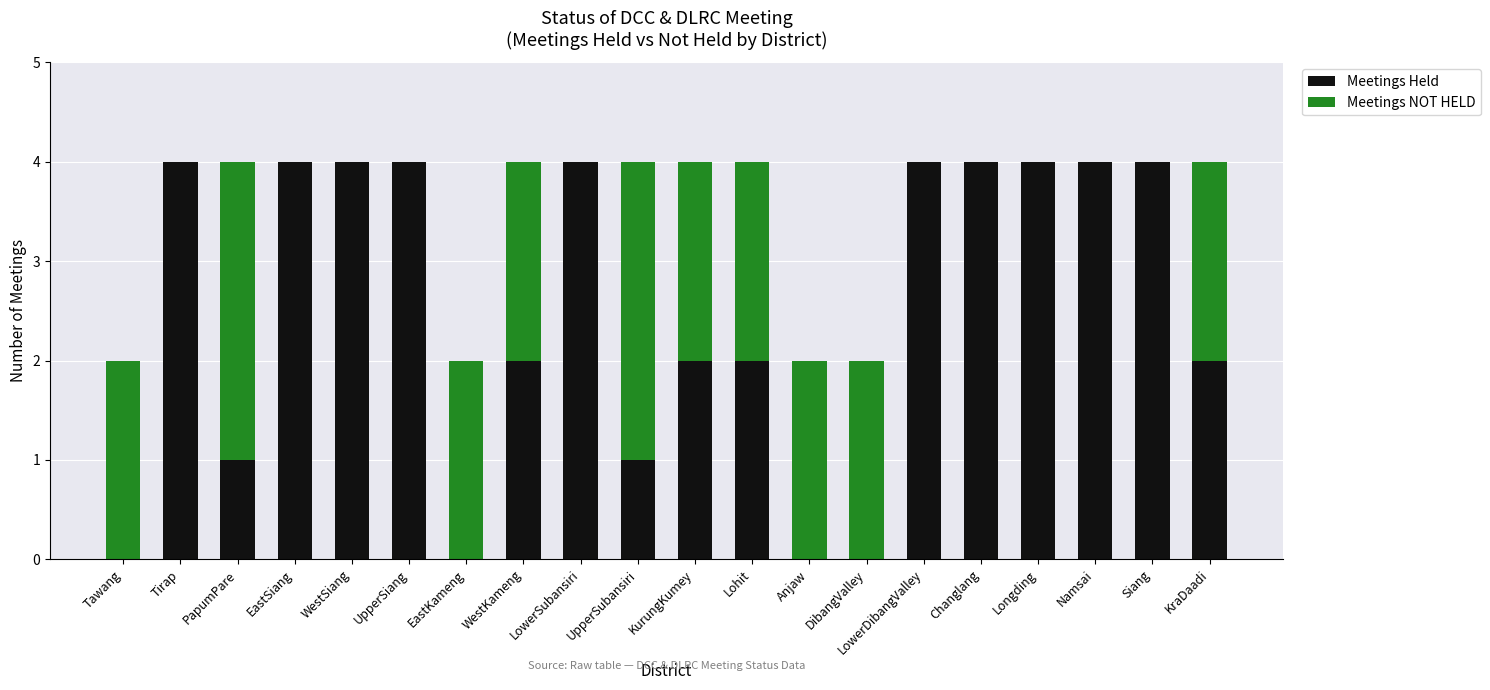

What value does the Meetings Held series have at Changlang?

4